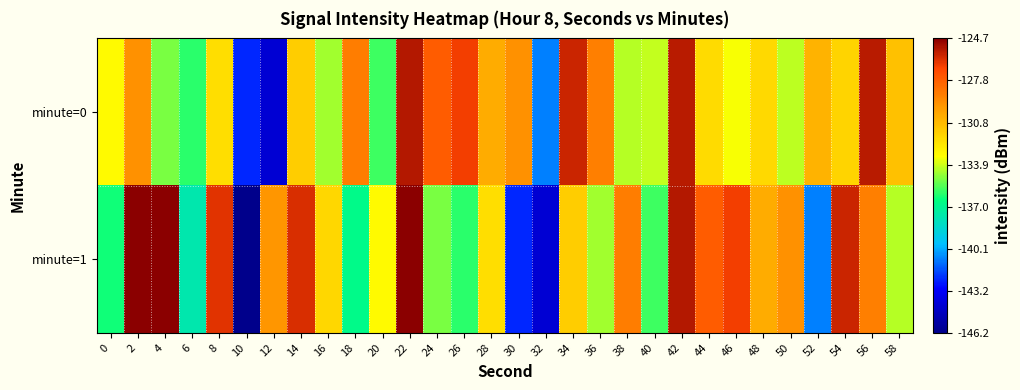

Which series has the largest range (max minus min)?

minute=1